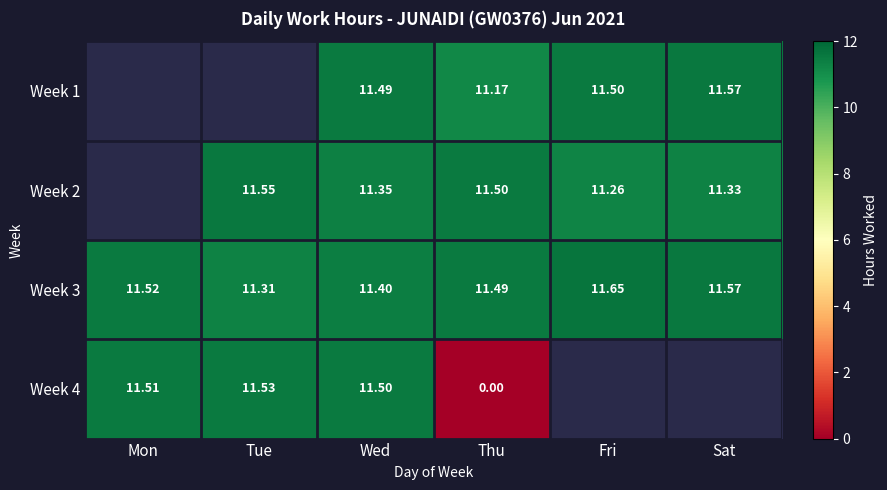

What is the difference between the Week 3 values at Sat and Thu?

0.1